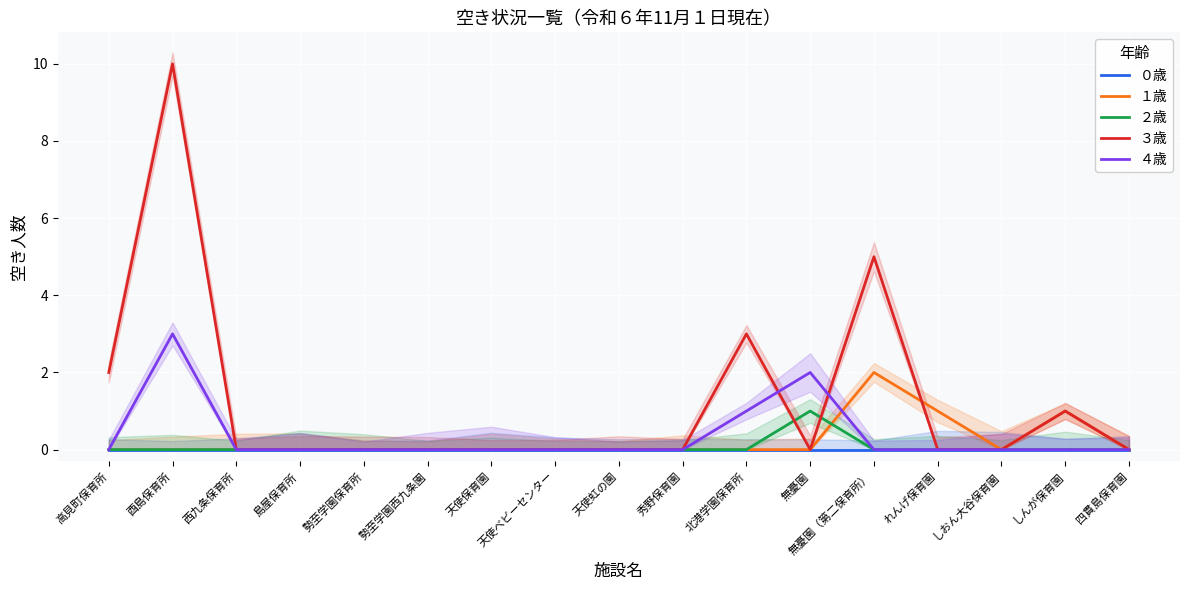

Does the chart display data point markers on the line(s)?

No